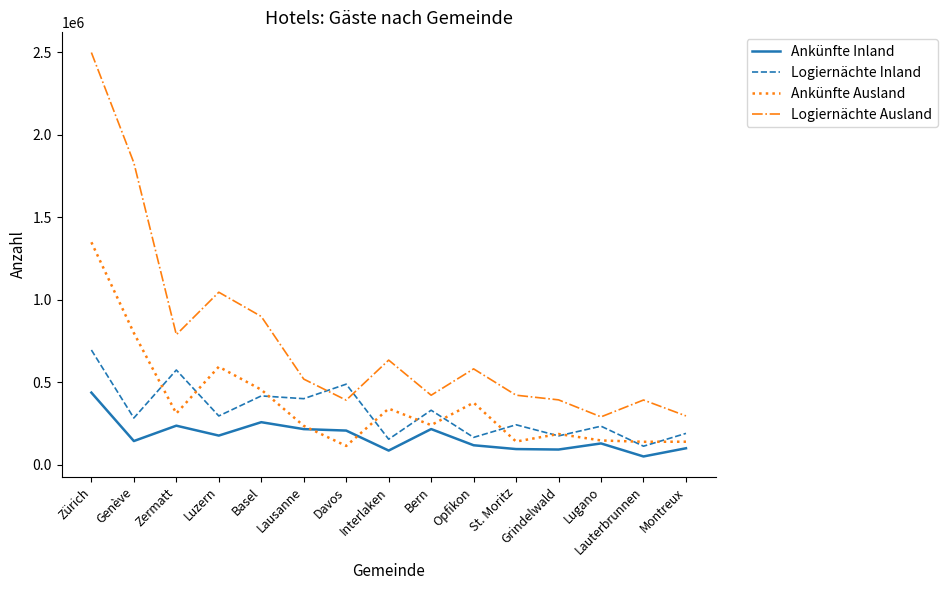

How many lines are shown in the chart?

4